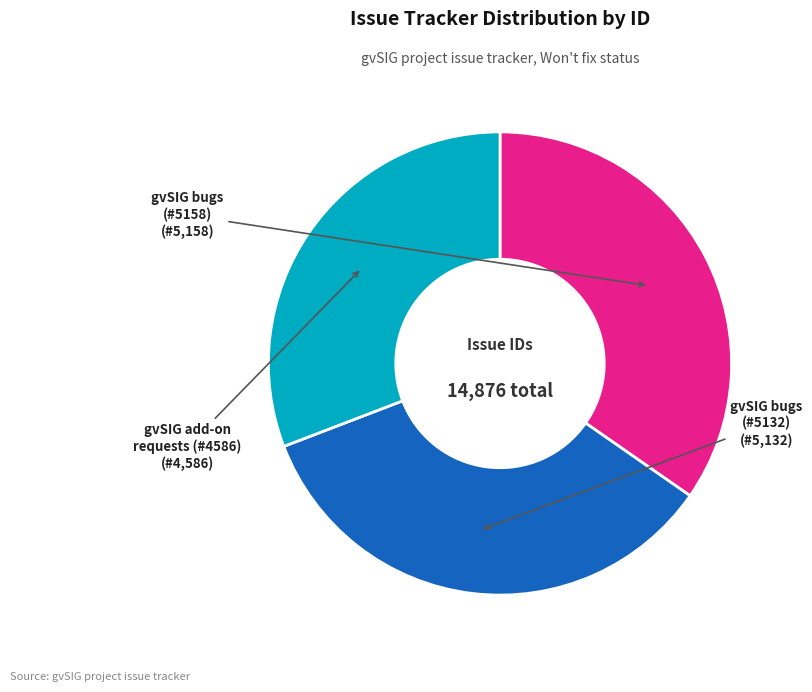

Is it true that gvSIG add-on requests (#4586) is 31% of the pie?

True